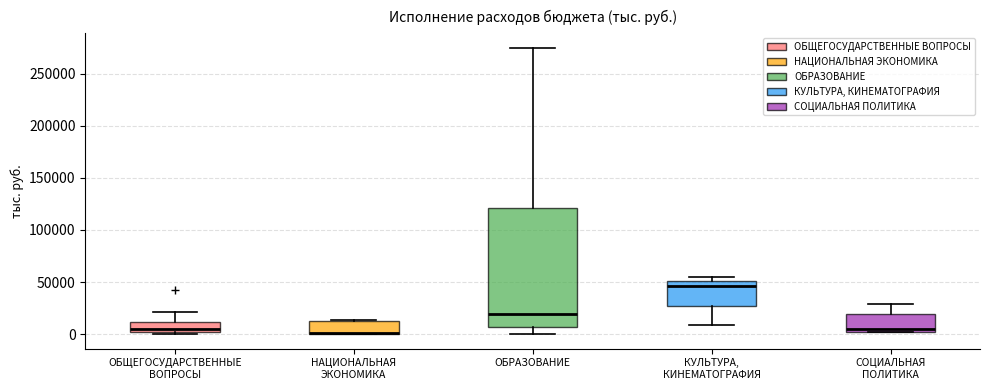

Reading left to right, transcribe this box plot: for each box, give where its median line is, the range the box spans, and where its two whiskers end, as read against the y-axis. The values are not printed on the chart, so give them approximately, as read against the axis.

ОБЩЕГОСУДАРСТВЕННЫЕ ВОПРОСЫ: median 5000, box 0 to 10000, whiskers 0 (just below the box's lower edge) to 20000
НАЦИОНАЛЬНАЯ ЭКОНОМИКА: median 0 (drawn on the box's lower edge), box 0 to 10000, whiskers 0 to 15000
ОБРАЗОВАНИЕ: median 20000, box 5000 to 120000, whiskers 0 to 275000
КУЛЬТУРА, КИНЕМАТОГРАФИЯ: median 45000, box 30000 to 50000, whiskers 10000 to 55000
СОЦИАЛЬНАЯ ПОЛИТИКА: median 5000, box 0 to 20000, whiskers 0 to 30000